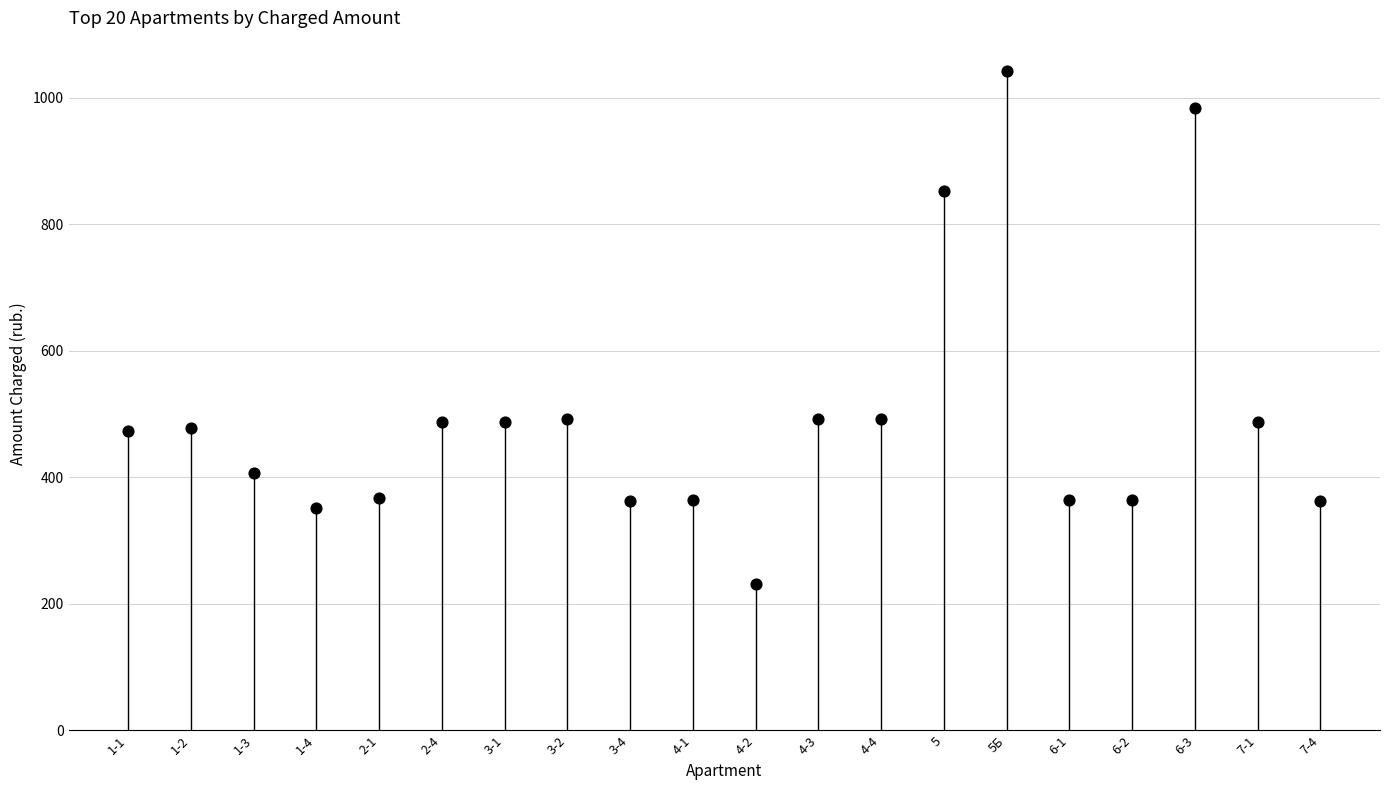

What is the range of Y values (max minus min)?

810.9